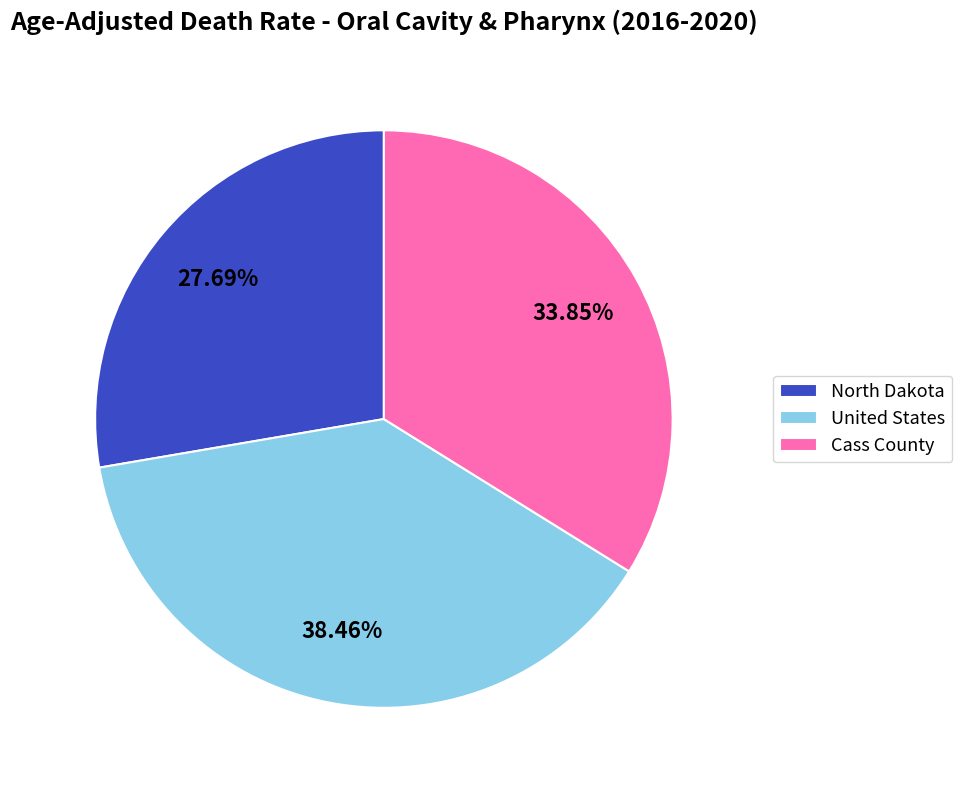

Which slice is the smallest?

North Dakota